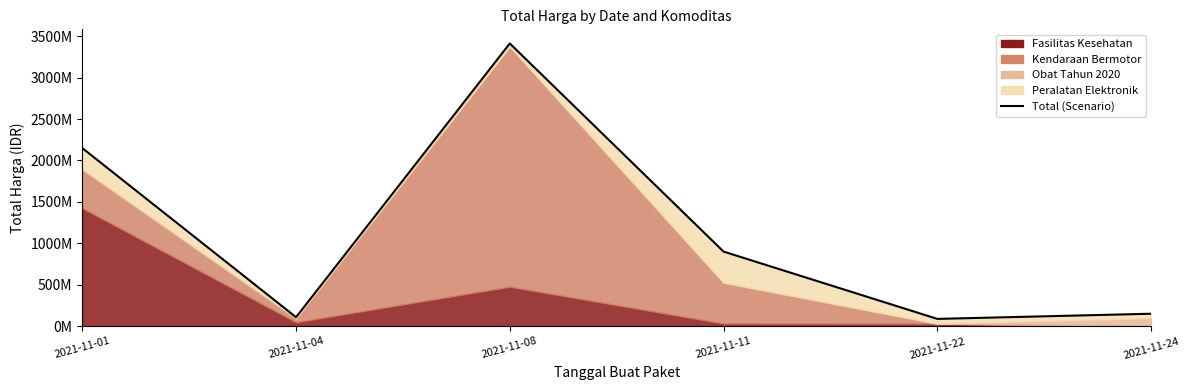

Reading left to right, what are all the values shown in this chart?

2149400000	109034000	3411415240	900737600	88672000	150951445